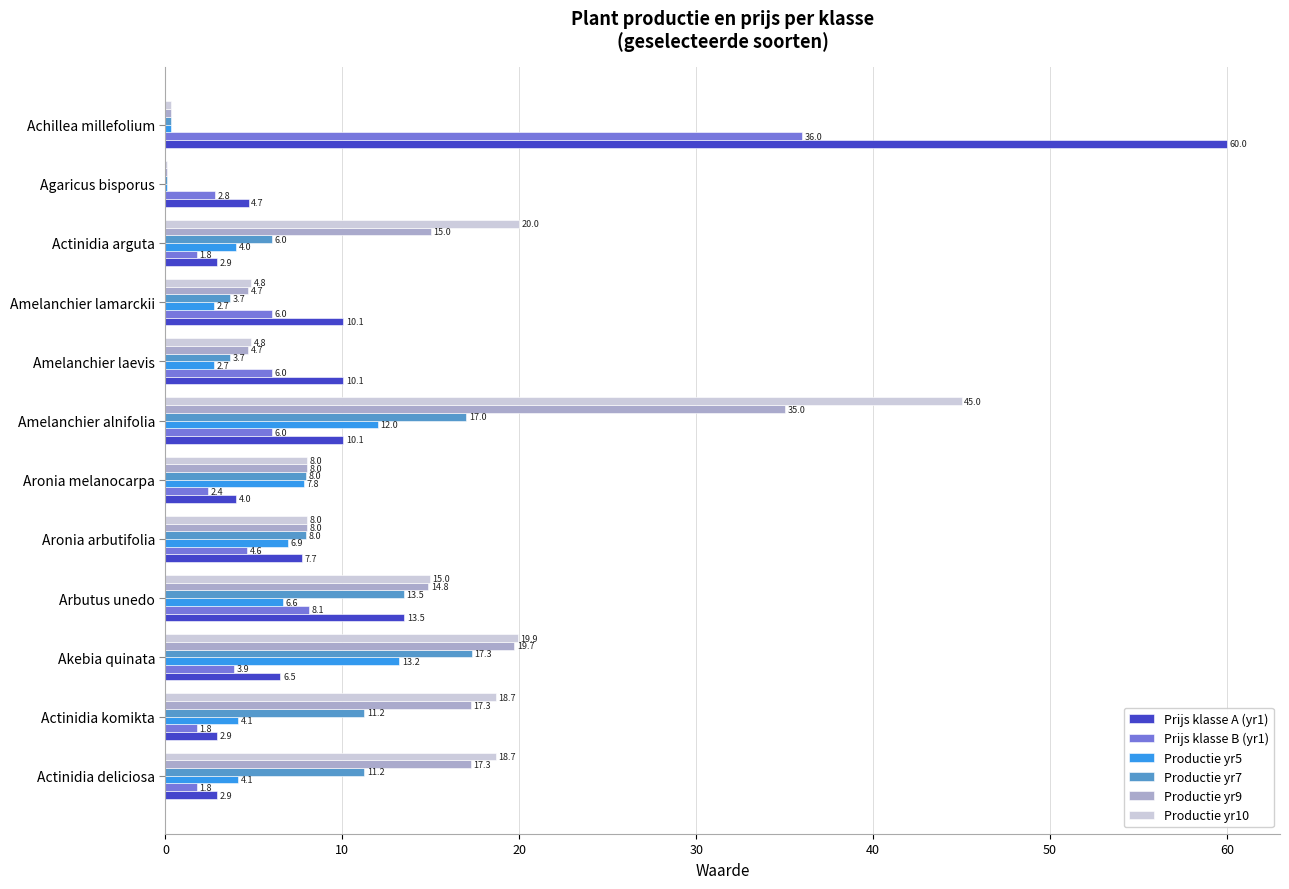

What is the sum of all Prijs klasse A (yr1) values?

135.4